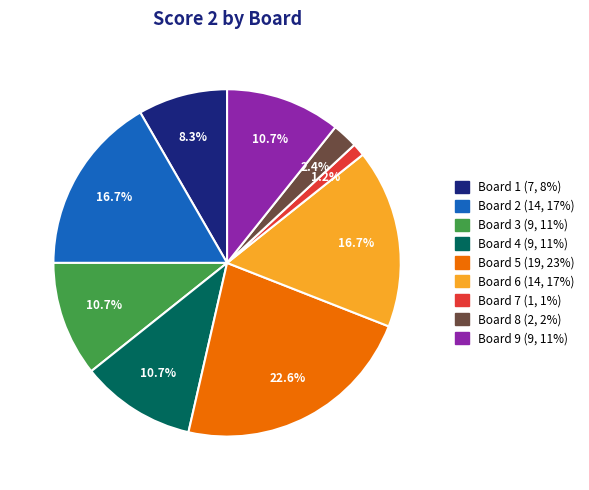

Does any single category account for the majority?

No